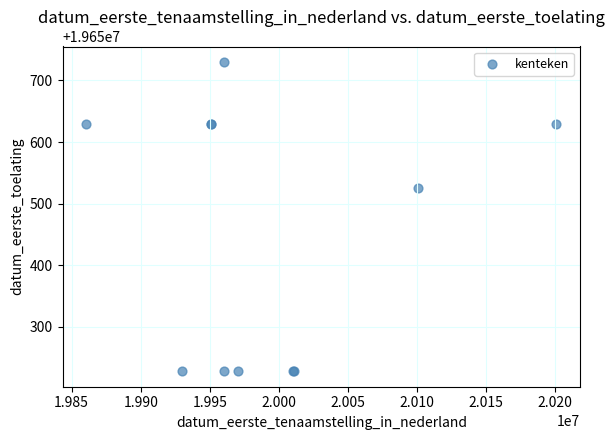

What Y value in the scatter plot is closest to 19650479?

19650525